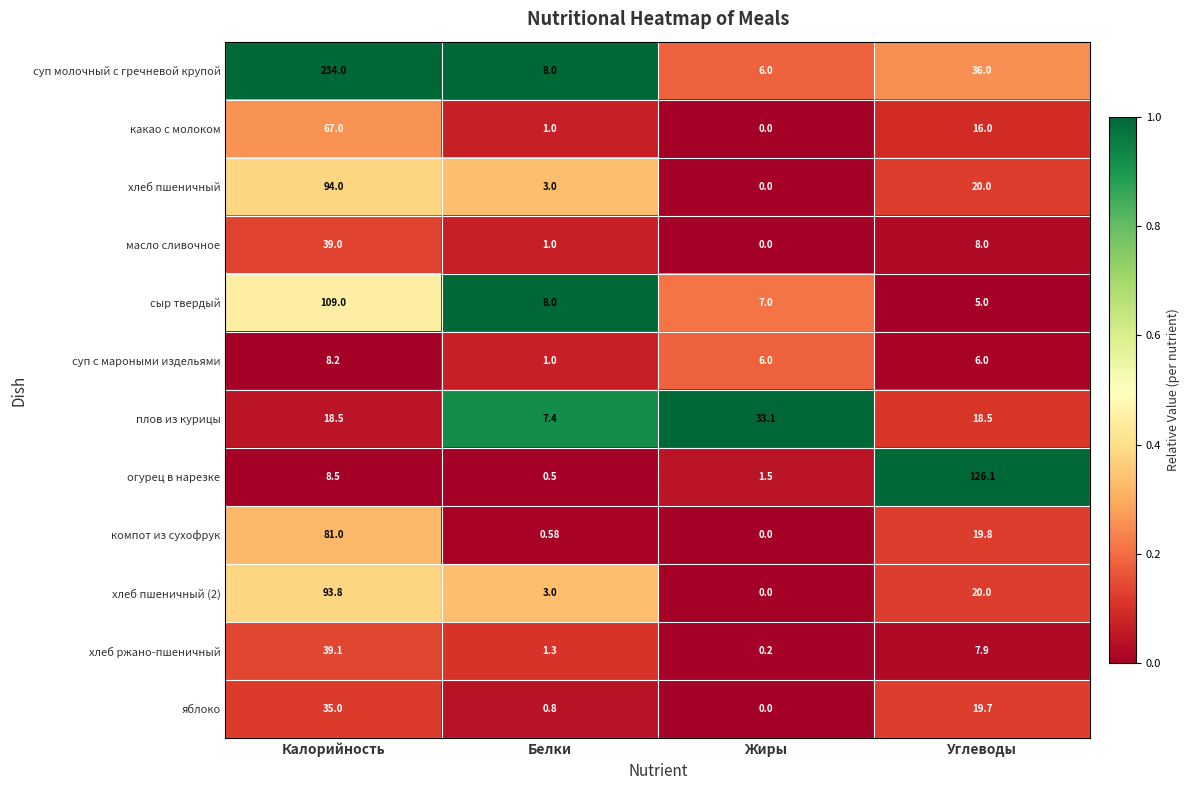

At which label does компот из сухофрук reach its minimum?

Жиры